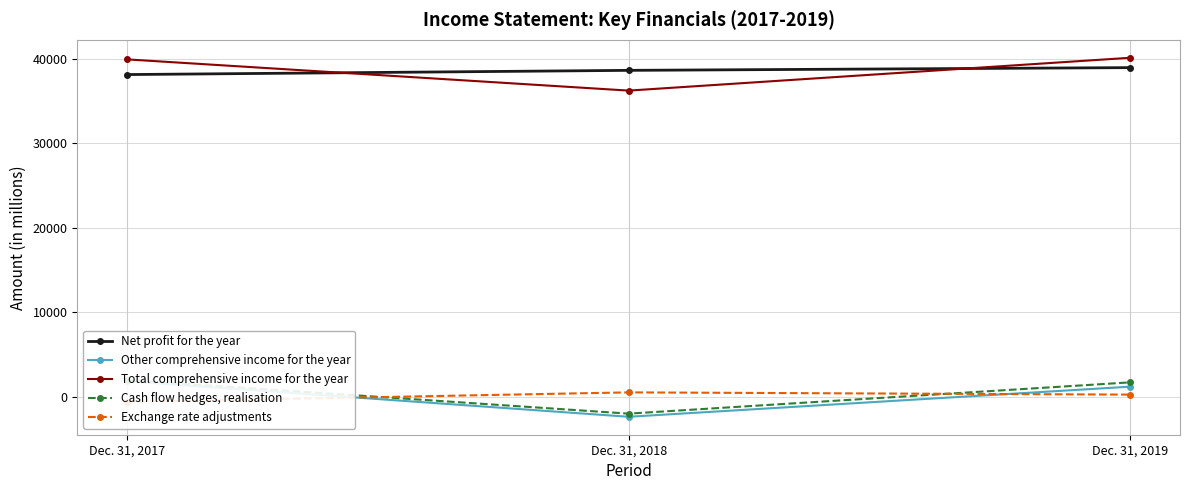

Is the value of Cash flow hedges, realisation at Dec. 31, 2019 greater than the value of Net profit for the year at Dec. 31, 2019?

No